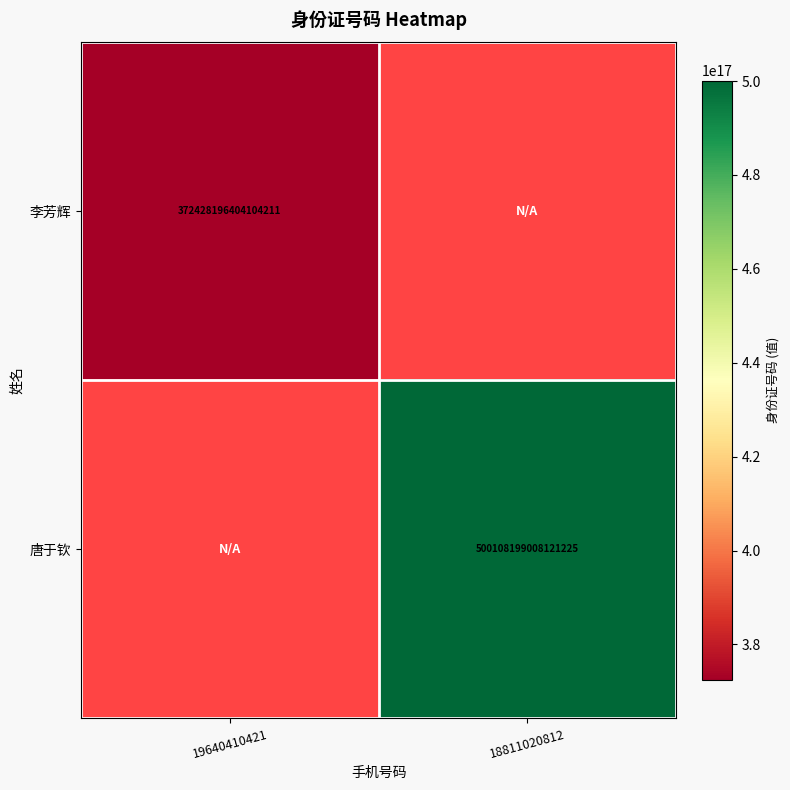

Is it true that 李芳辉 equals 372428196404104192 at 19640410421?

True